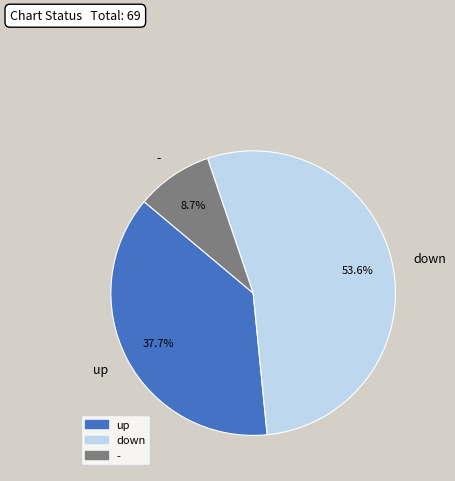

Which slice is the smallest?

-